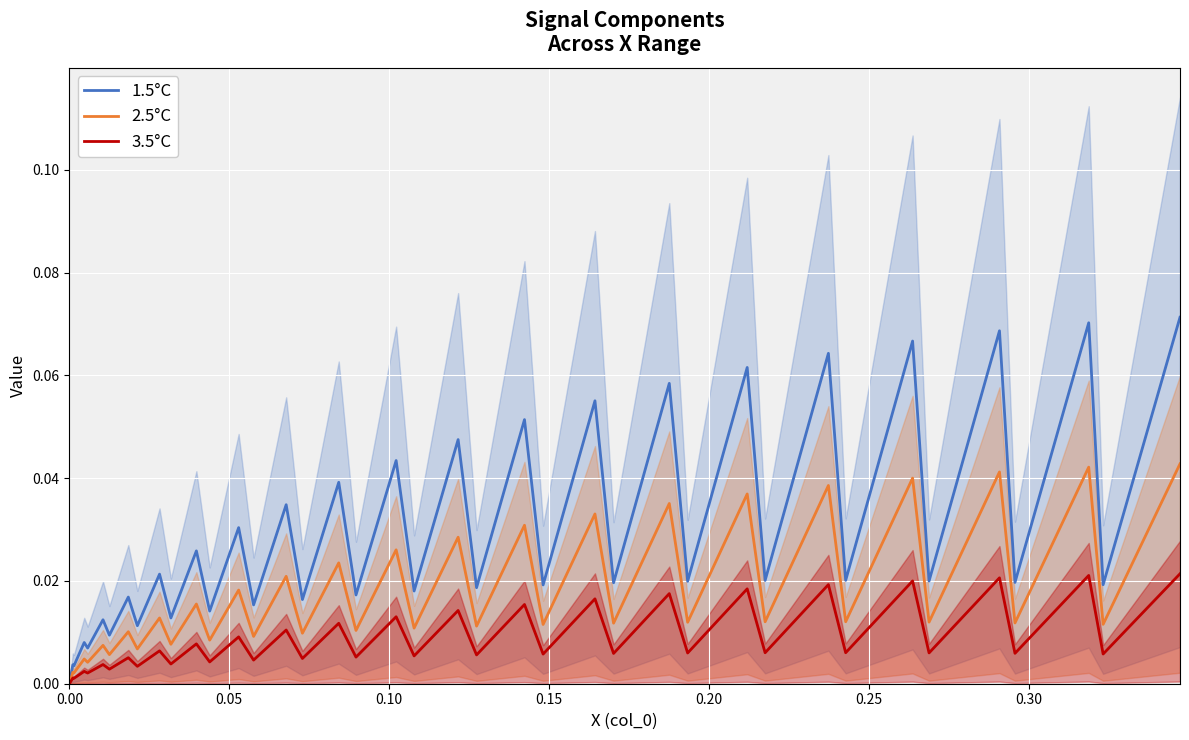

True or false: 3.5°C and 1.5°C intersect in this chart.

False